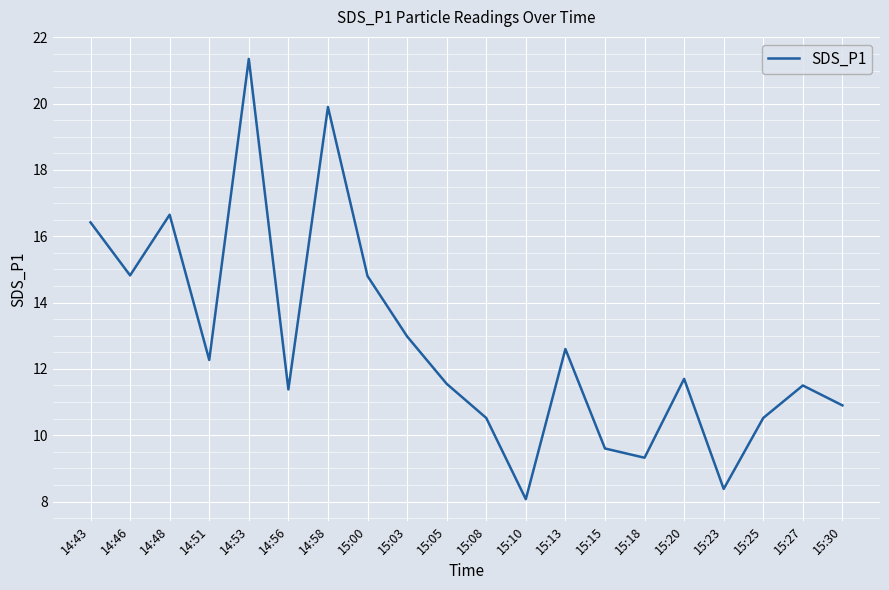

Does the chart have visible grid lines?

Yes